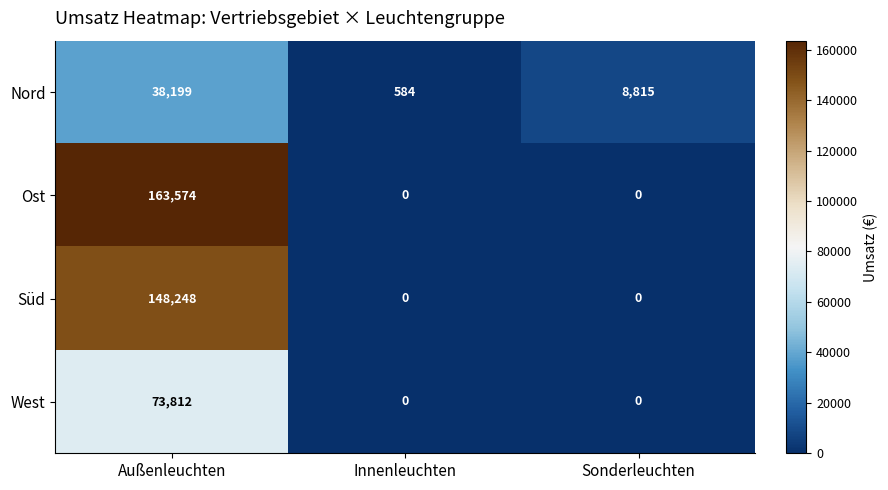

Which series changed the most between Außenleuchten and Sonderleuchten?

Ost